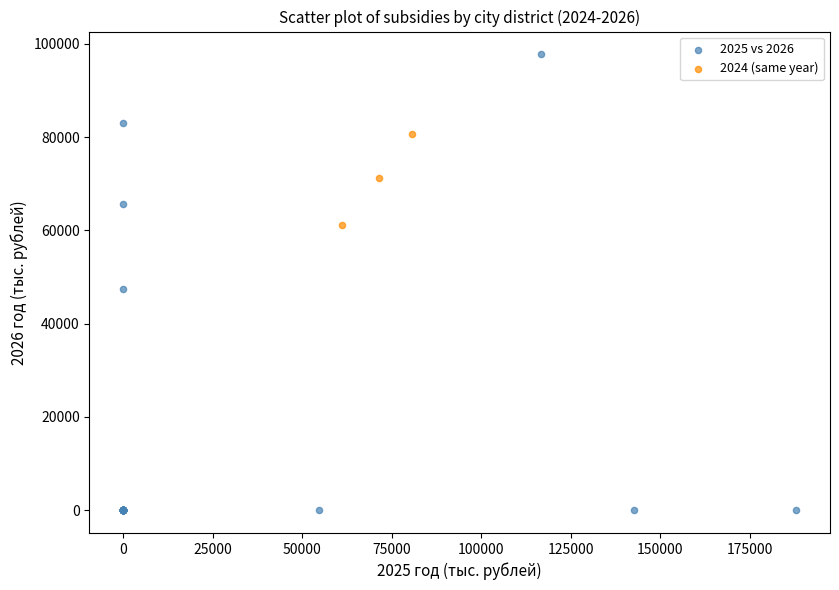

Which series reaches the maximum Y coordinate?

2025 vs 2026